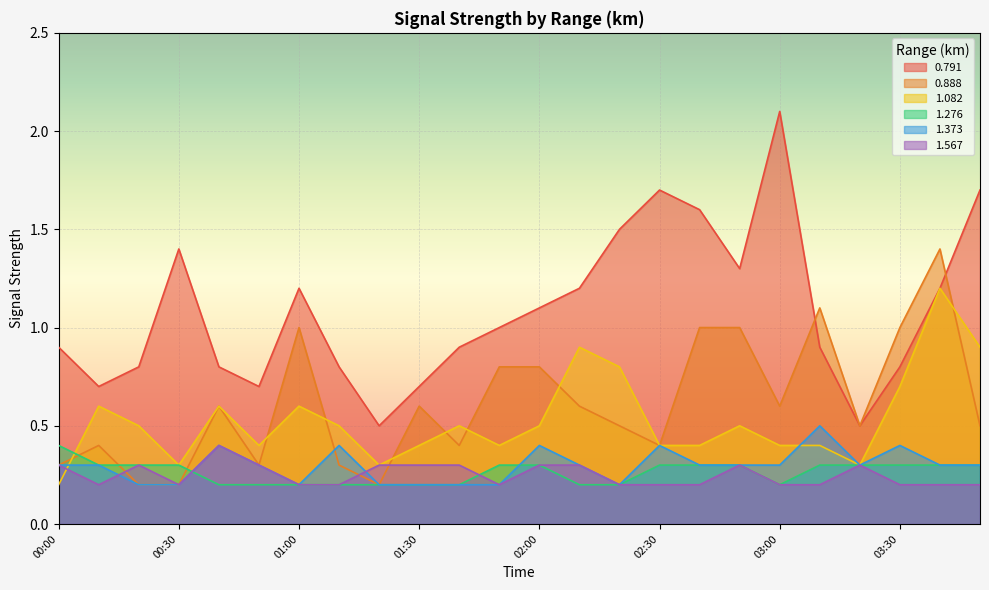

True or false: 1.276 has more than 0 points higher than both neighbors.

False